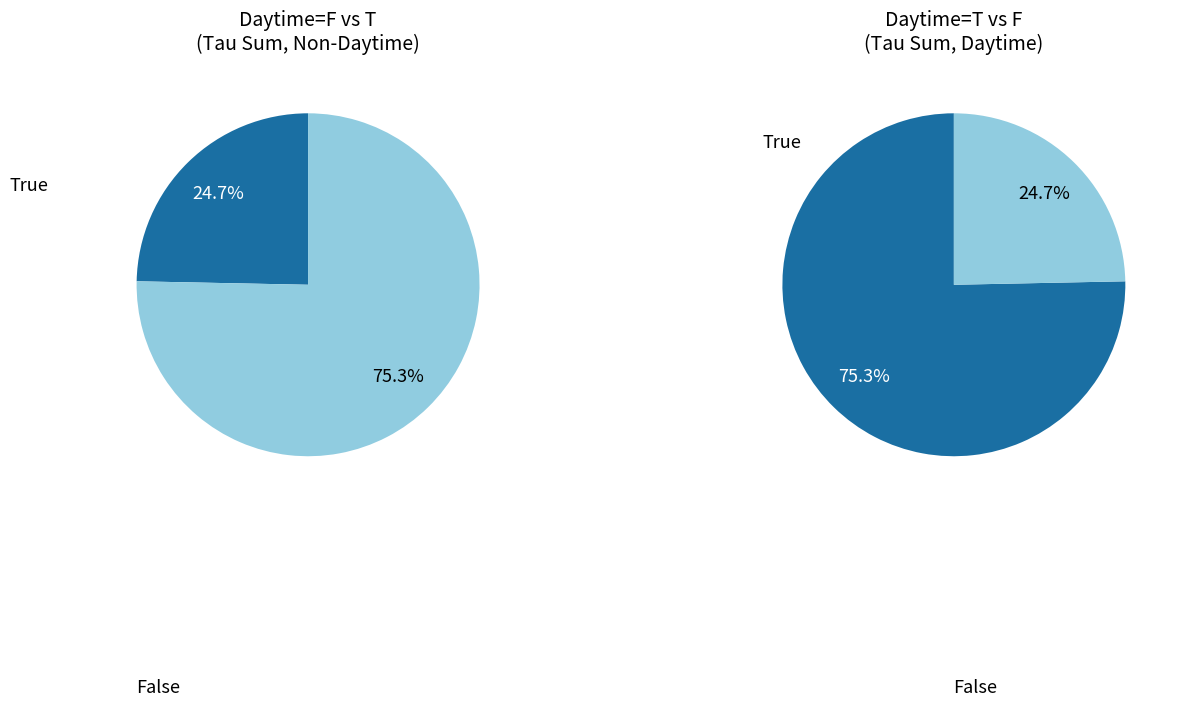

How many slices are in this pie chart?

2